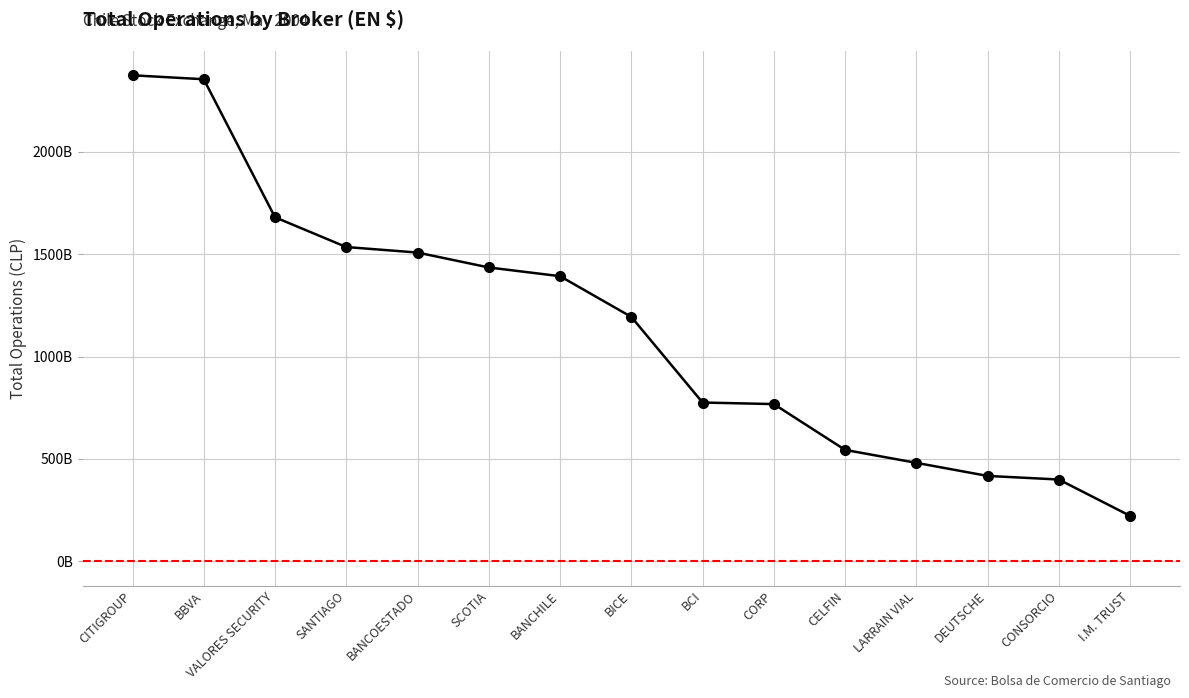

Does the chart have visible grid lines?

Yes